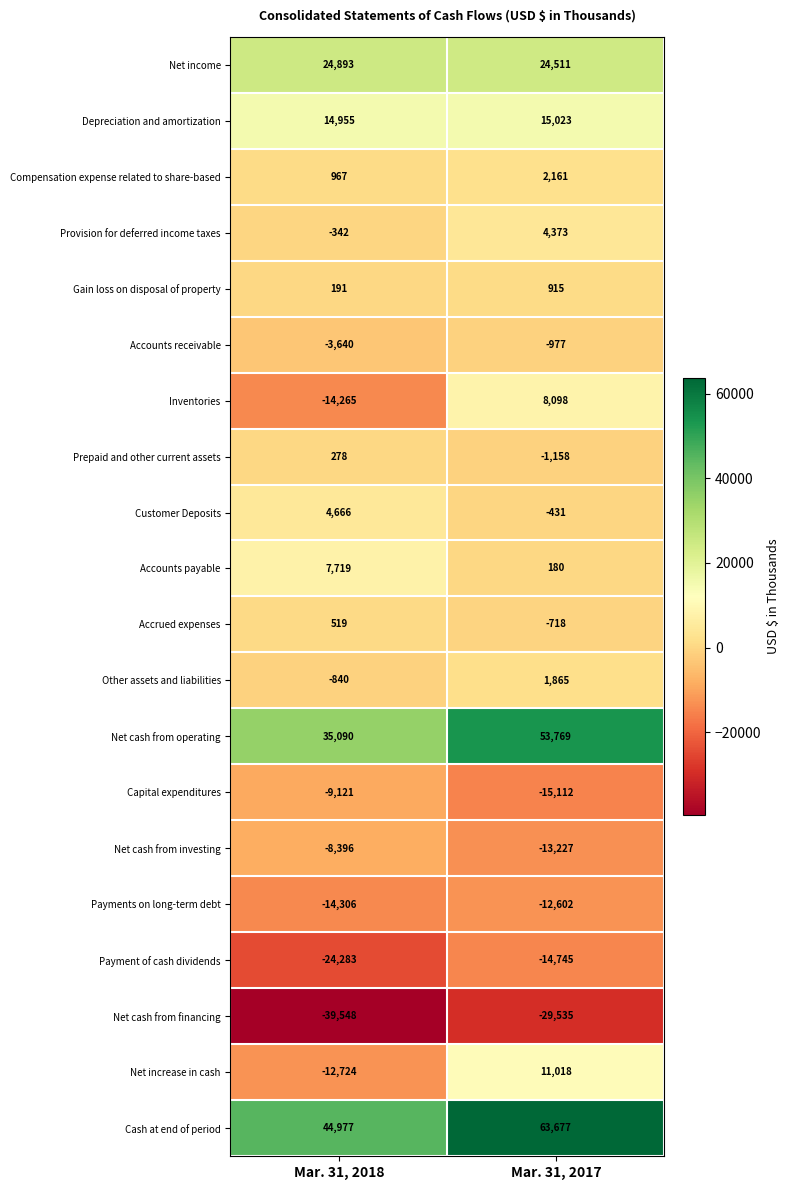

What is the difference between the maximum and minimum values in the Provision for deferred income taxes series?

4715